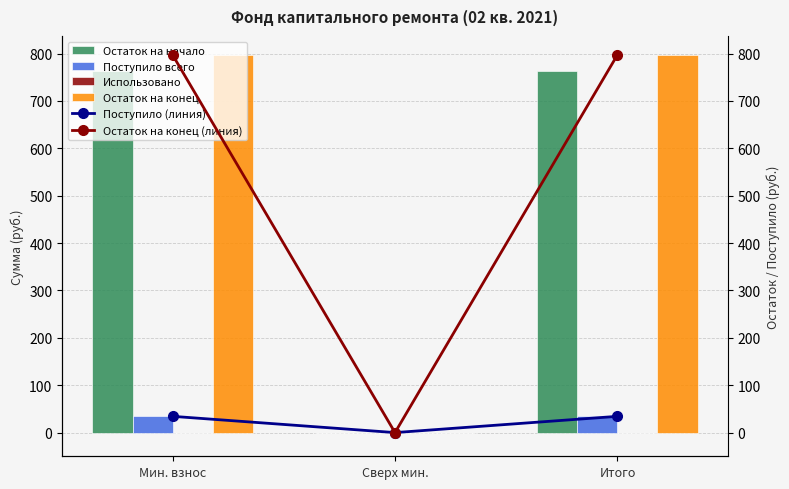

The value of Поступило всего at Сверх мин. is 0.0. True or false?

True